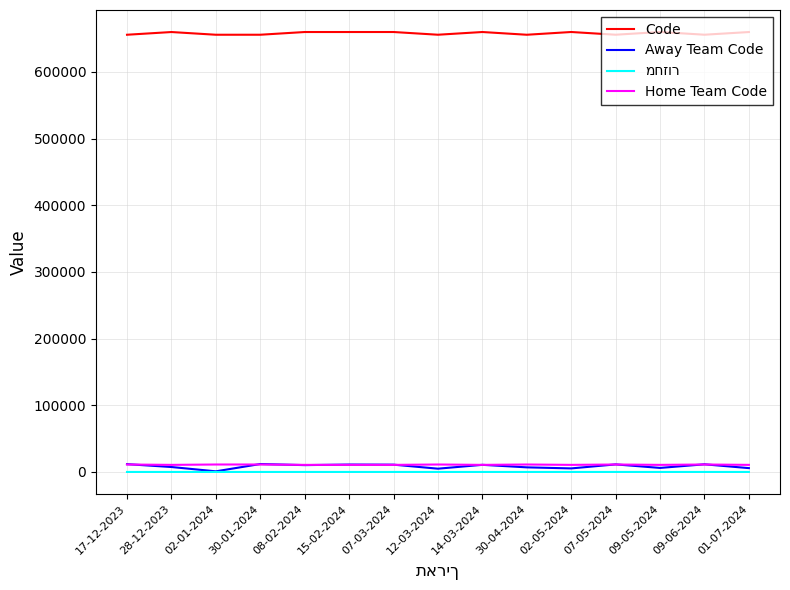

True or false: Away Team Code and Code cross at least once.

False